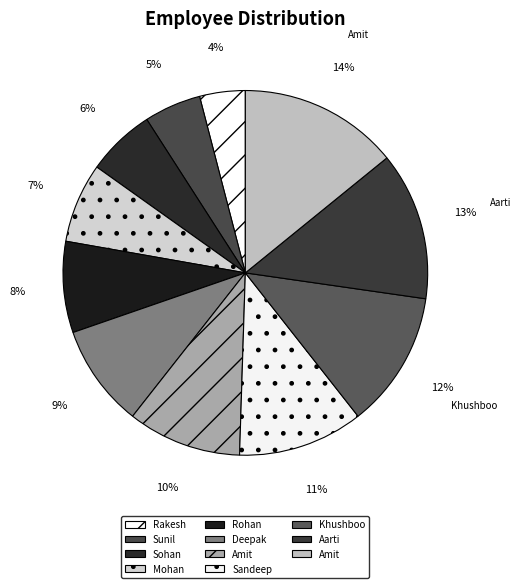

Rank the categories by value from highest to lowest.

Amit, Aarti, Khushboo, Sandeep, Amit, Deepak, Rohan, Mohan, Sohan, Sunil, Rakesh